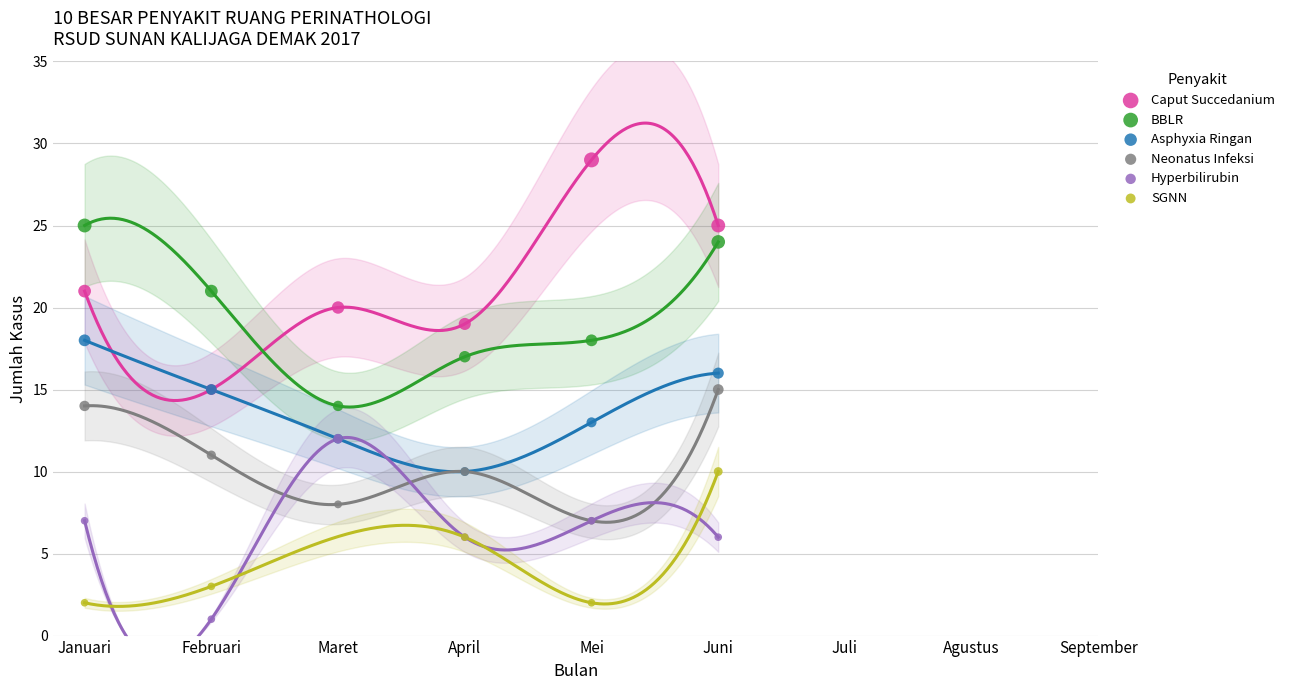

Which series has the largest Y range (max minus min)?

Caput Succedanium